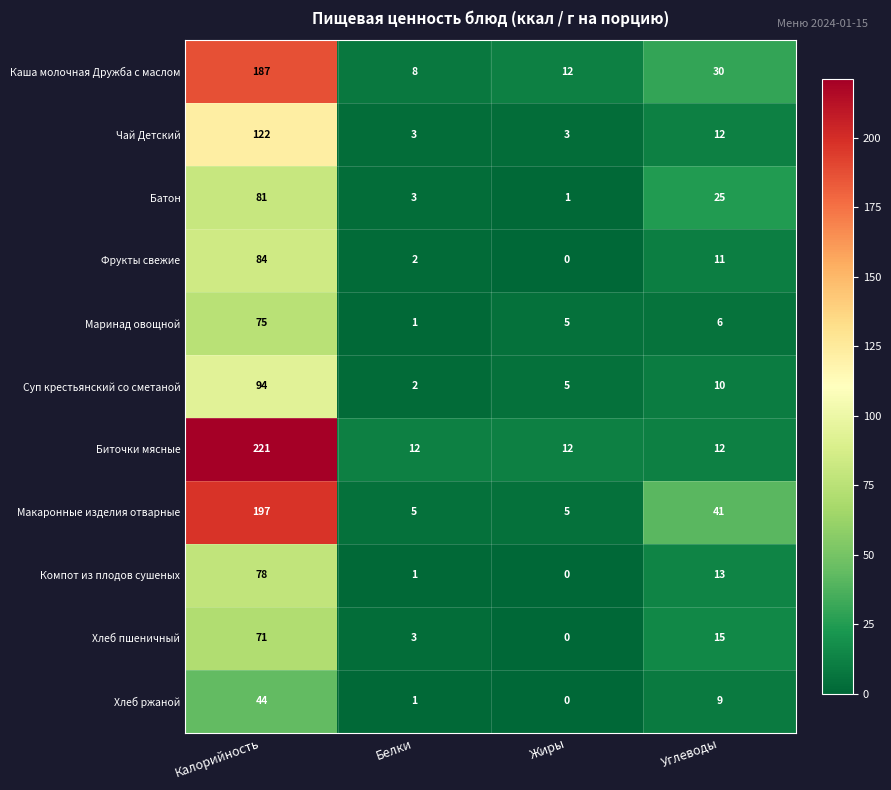

The value of Батон at Жиры is 1. True or false?

True